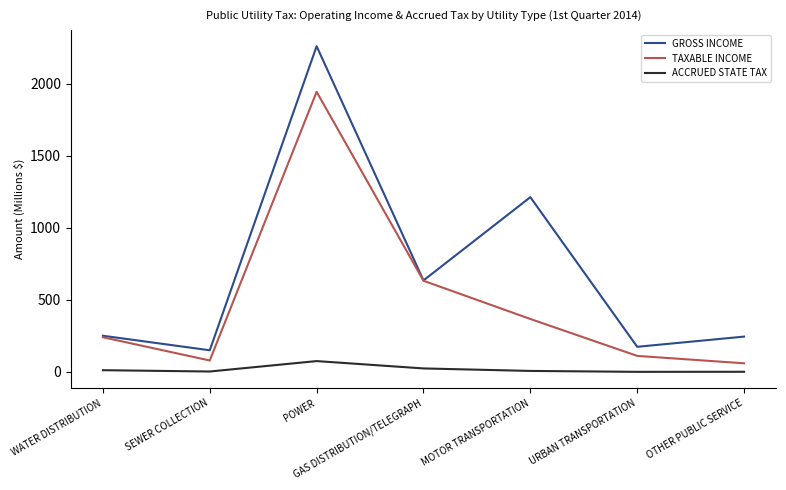

Which series has the largest range (max minus min)?

GROSS INCOME